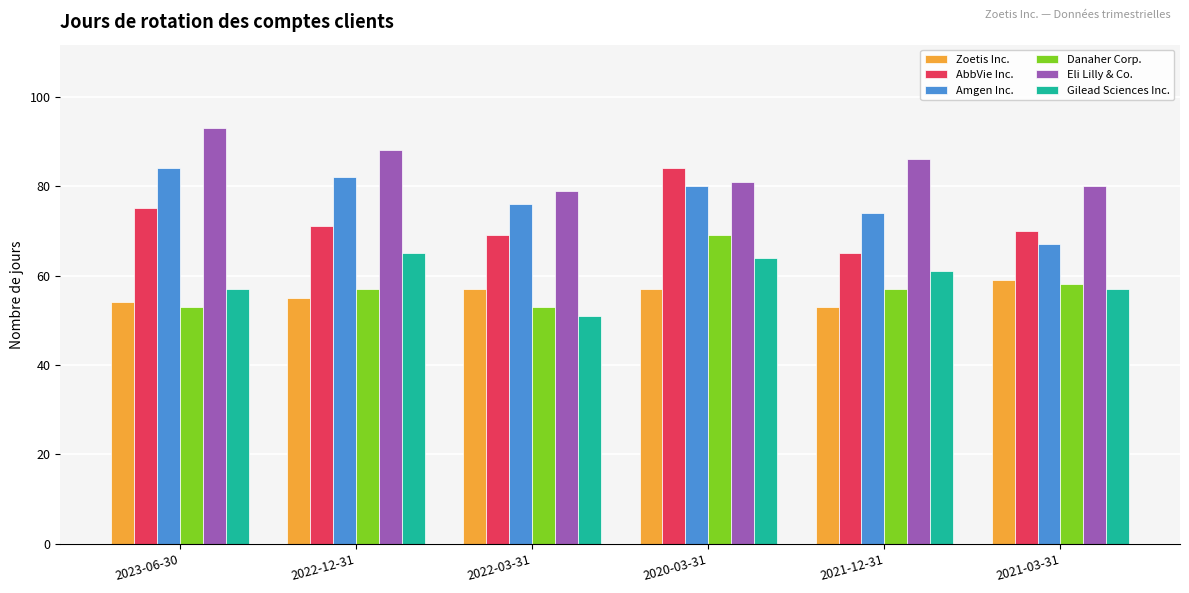

How many bars are there in each group?

6